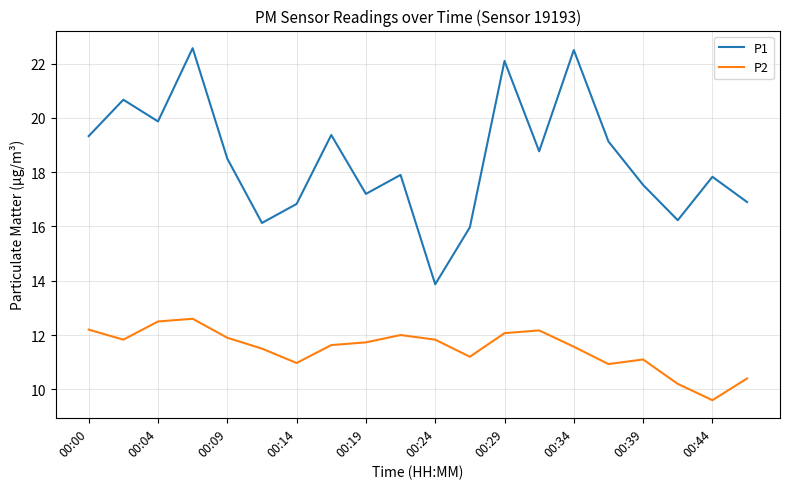

What is the maximum value for P2?

12.6